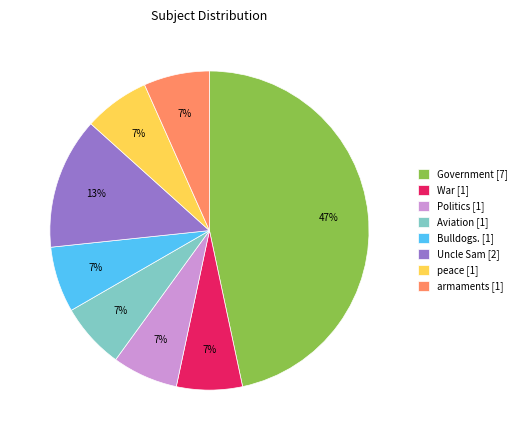

Which slice is the largest?

Government [7]